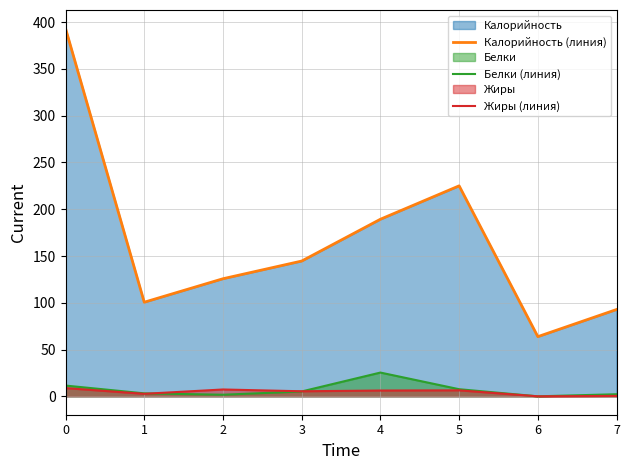

What is the minimum value for Калорийность (линия)?

63.8